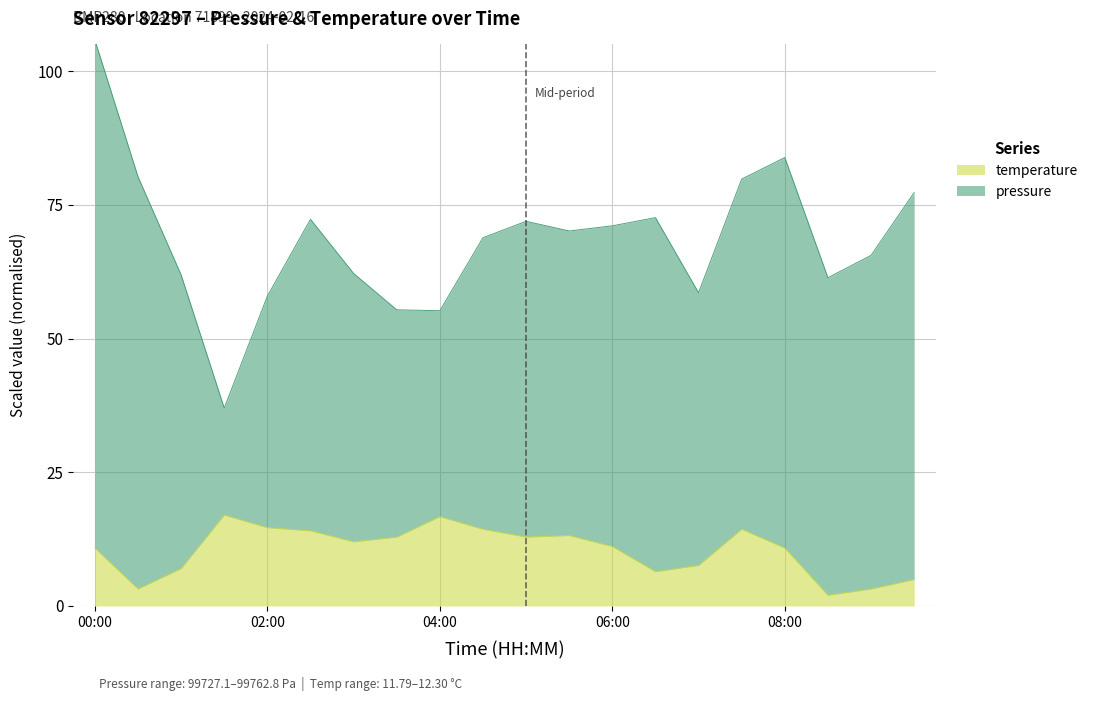

Which category has the lowest value across all series?

08:30